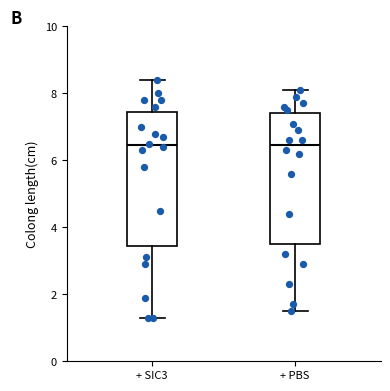

Where does the upper whisker of the box for + SIC3 end on the y-axis? The values are not printed on the chart, so give them approximately, as read against the axis.

8.4